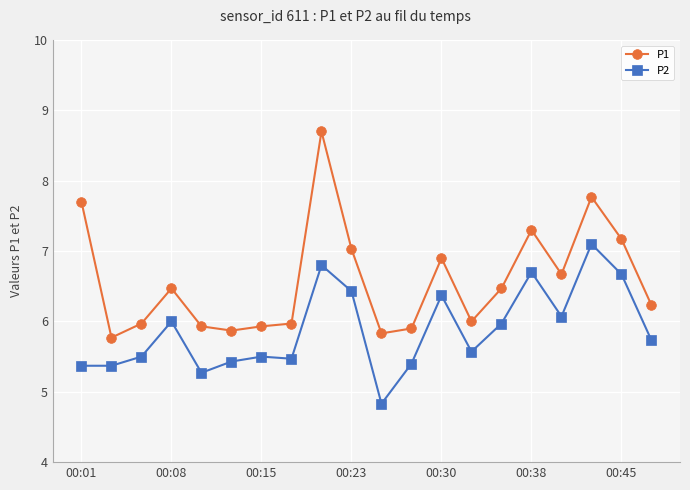

List the series in order of their peak value, highest first.

P1, P2